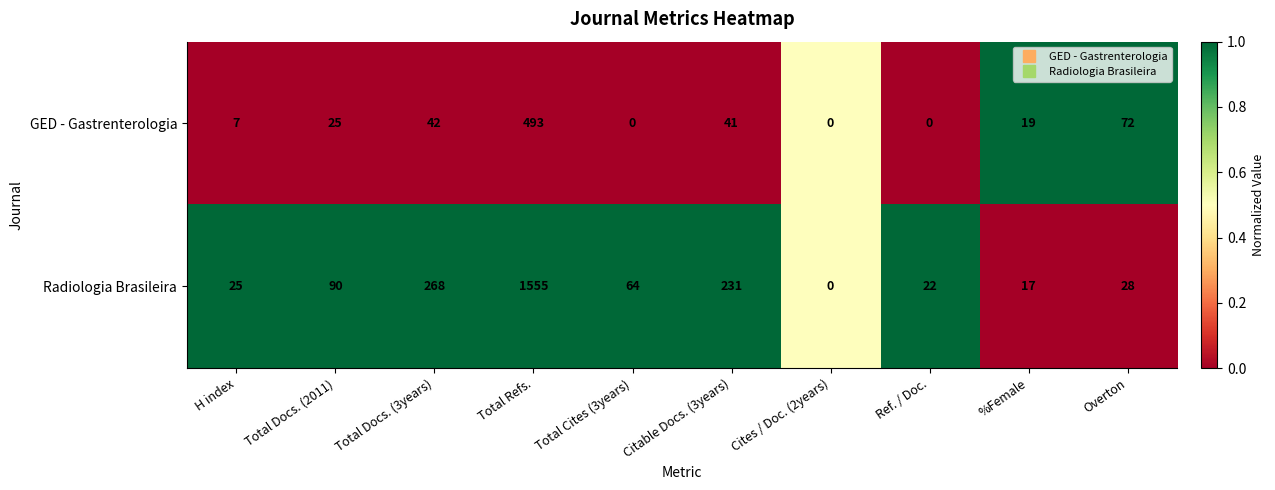

Reading right to left, list all the values displayed in this chart.

GED - Gastrenterologia: 72	19	0	0	41	0	493	42	25	7
Radiologia Brasileira: 28	17	22	0	231	64	1555	268	90	25